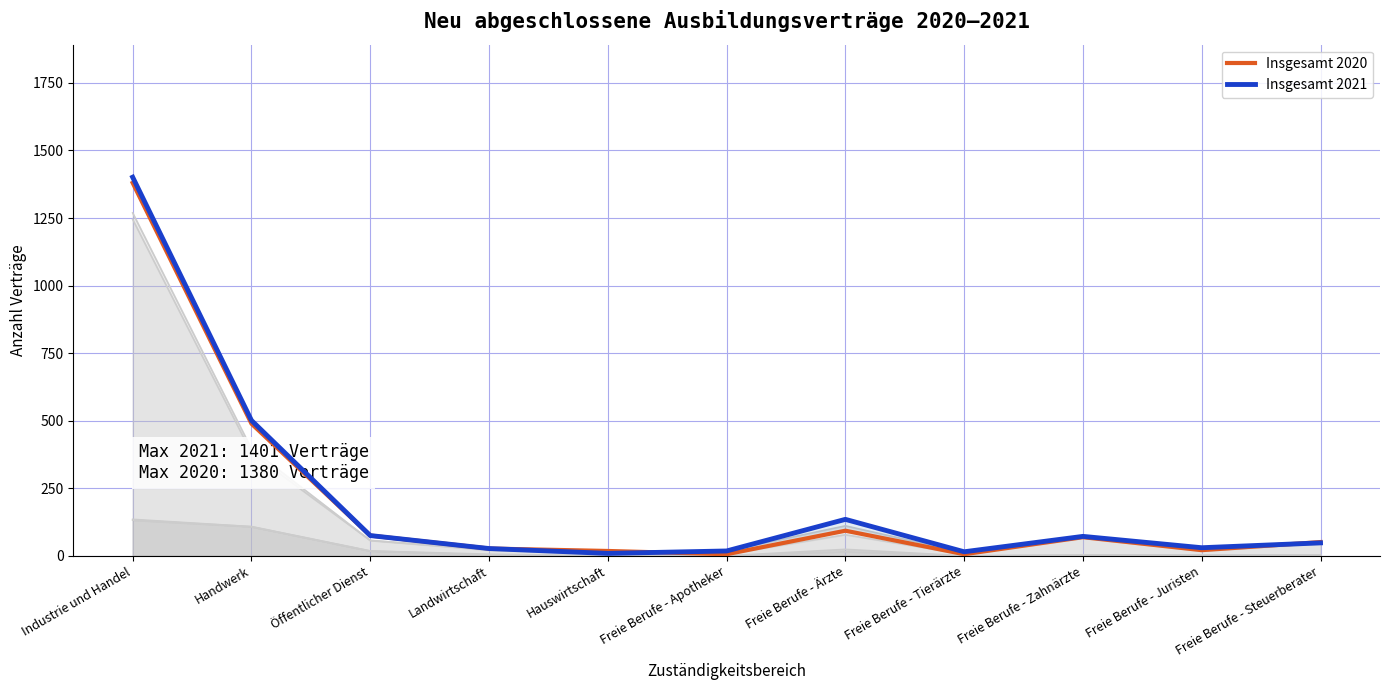

Reading right to left, what are all the values shown in this chart?

Insgesamt 2020: Freie Berufe - Steuerberater=51	Freie Berufe - Juristen=21	Freie Berufe - Zahnärzte=69	Freie Berufe - Tierärzte=6	Freie Berufe - Ärzte=93	Freie Berufe - Apotheker=6	Hauswirtschaft=18	Landwirtschaft=27	Öffentlicher Dienst=75	Handwerk=489	Industrie und Handel=1380
Insgesamt 2021: Freie Berufe - Steuerberater=48	Freie Berufe - Juristen=30	Freie Berufe - Zahnärzte=72	Freie Berufe - Tierärzte=15	Freie Berufe - Ärzte=135	Freie Berufe - Apotheker=18	Hauswirtschaft=9	Landwirtschaft=27	Öffentlicher Dienst=75	Handwerk=501	Industrie und Handel=1401